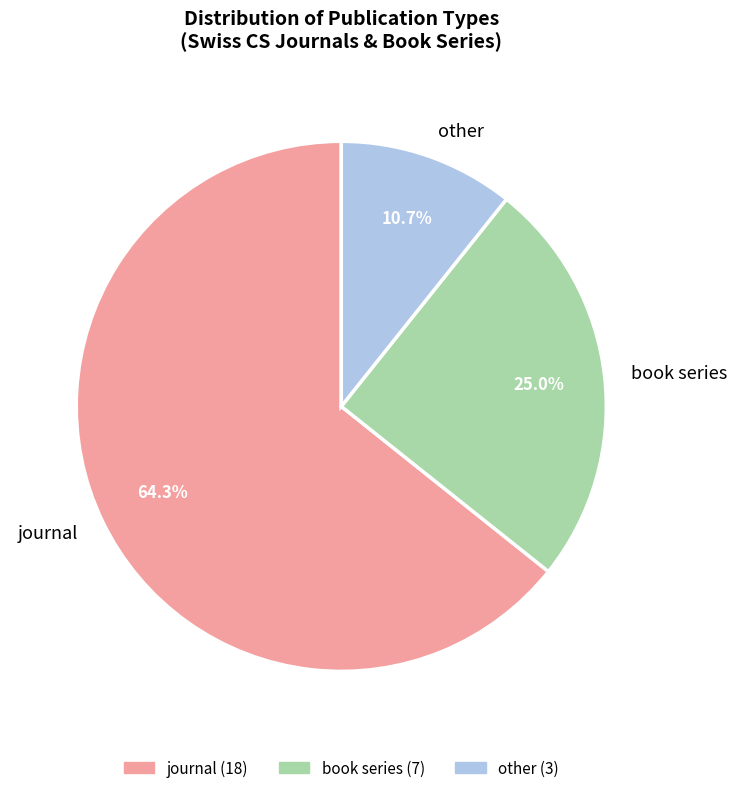

Is it true that journal is 64% of the pie?

True